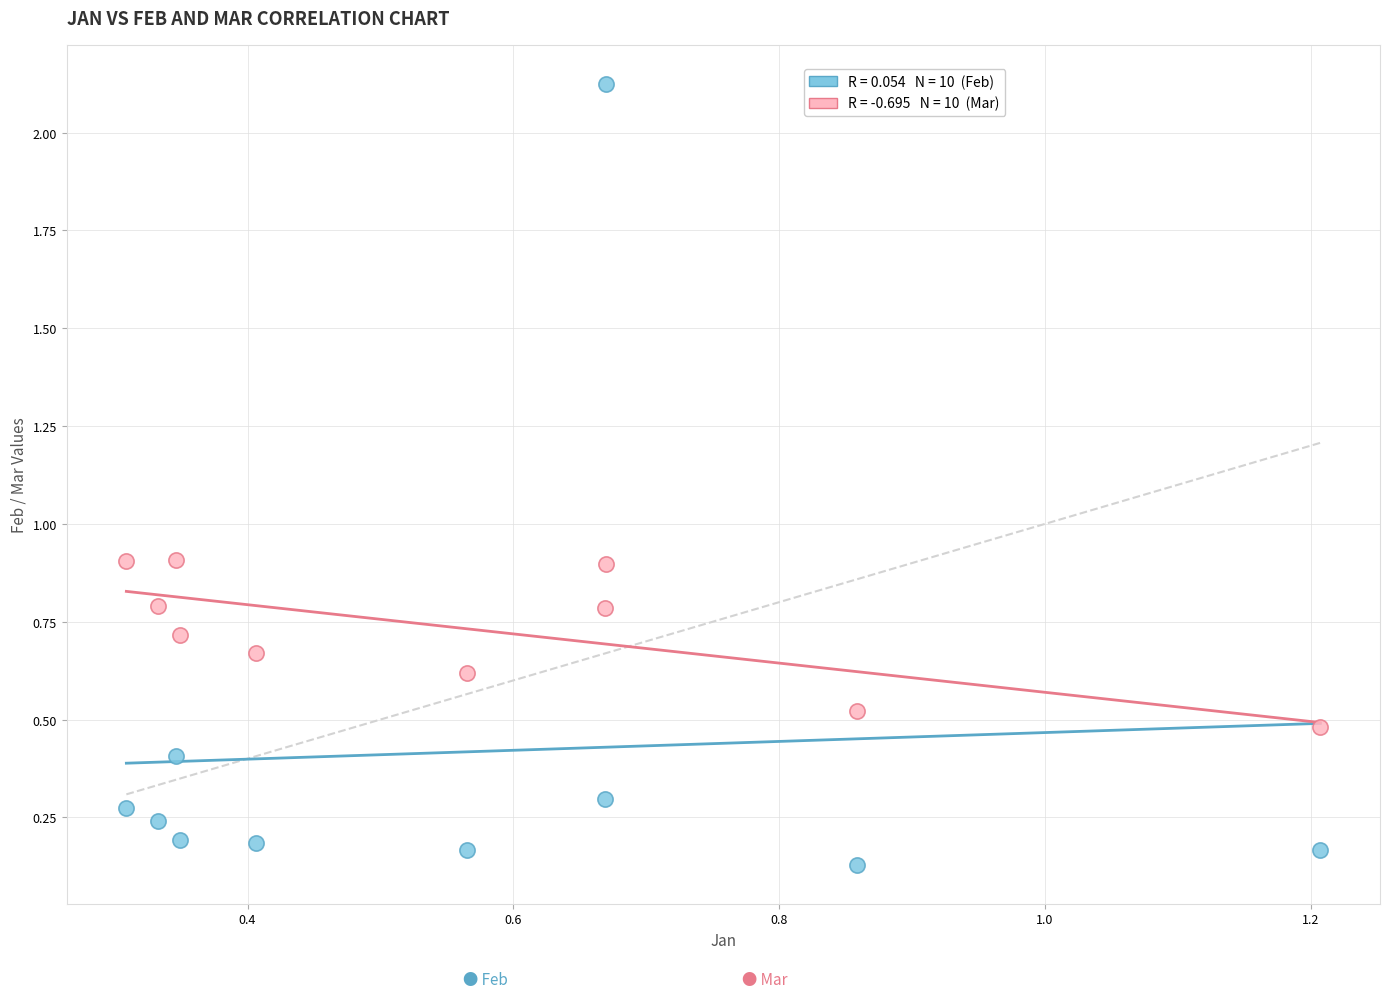

Across all data points, what is the range of X values (max minus min)?

0.9